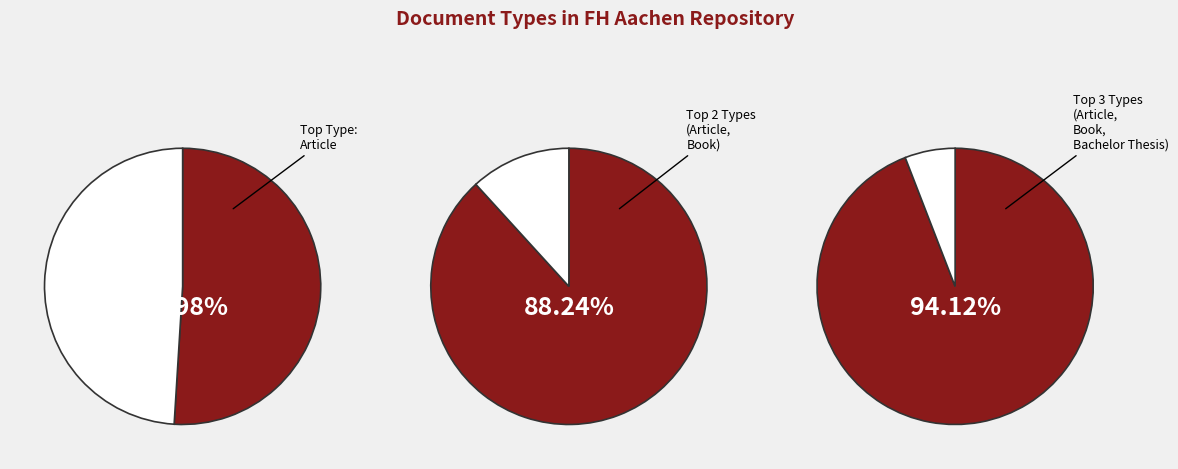

Is there a majority slice in this chart?

Yes